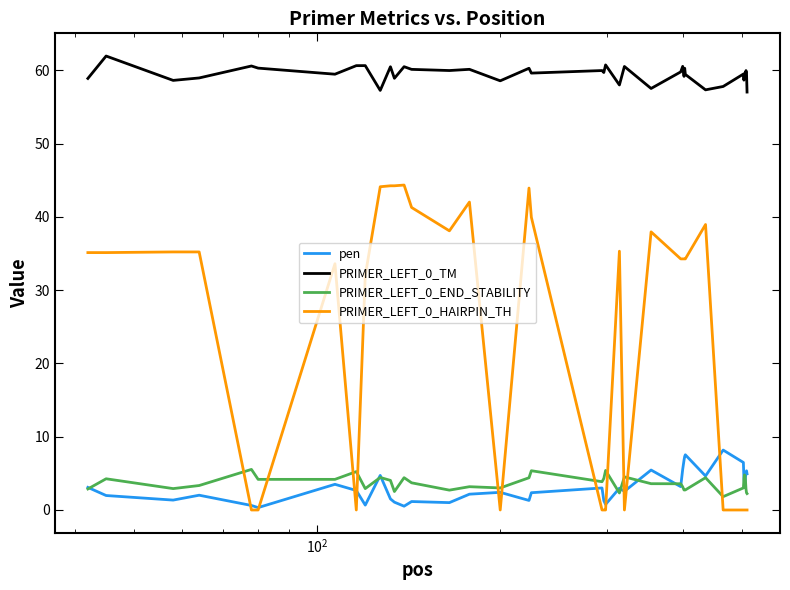

What is the lowest value of the PRIMER_LEFT_0_END_STABILITY series?

1.8